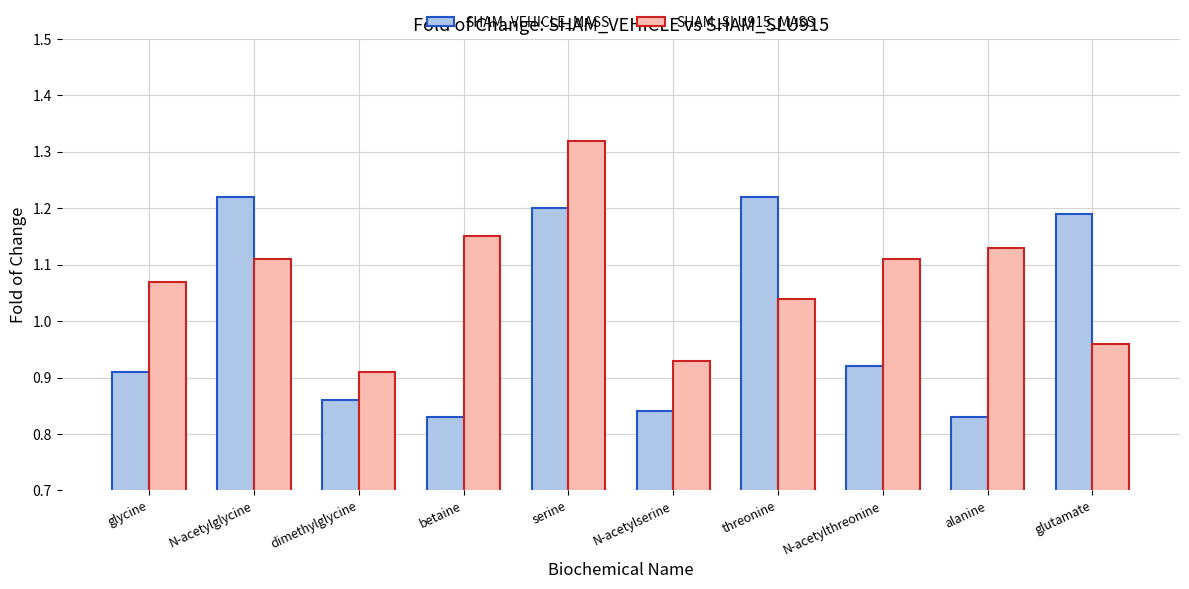

Is the value of SHAM_SLU915_MASS at betaine greater than the value of SHAM_VEHICLE_MASS at serine?

No